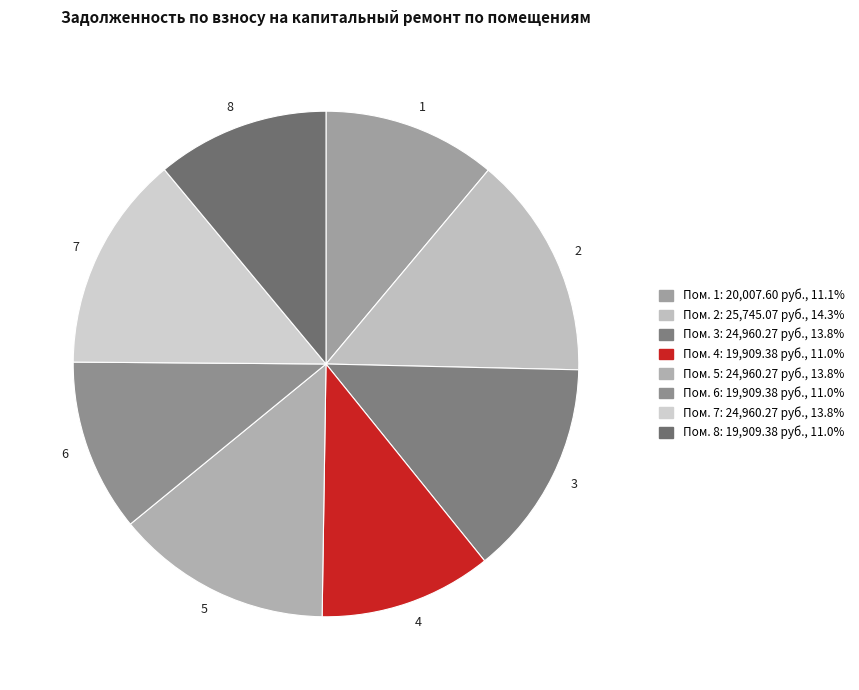

Is there a majority slice in this chart?

No